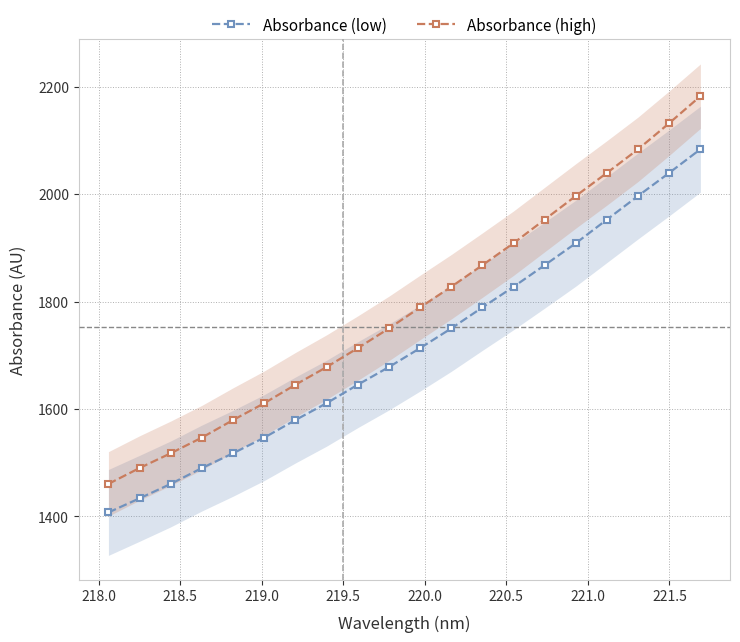

True or false: Absorbance (low) and Absorbance (high) cross at least once.

False